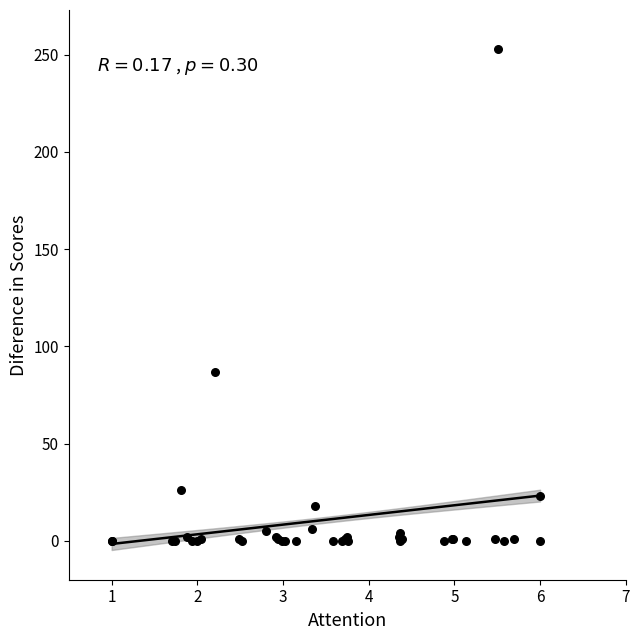

What Y value in the scatter plot is closest to 126?

87